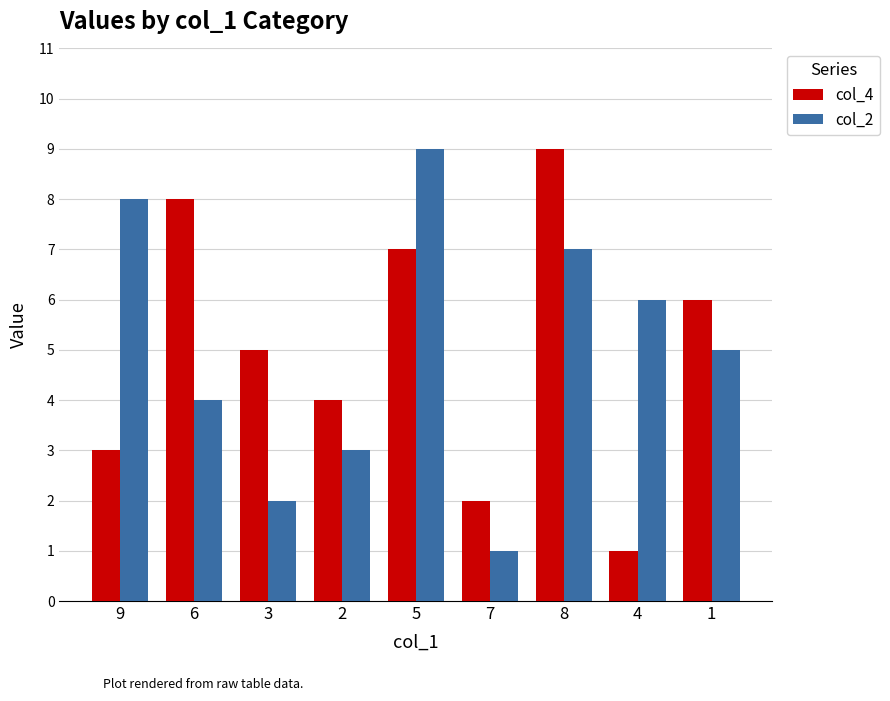

Reading left to right, what are all the values shown in this chart?

col_4: 3	8	5	4	7	2	9	1	6
col_2: 8	4	2	3	9	1	7	6	5